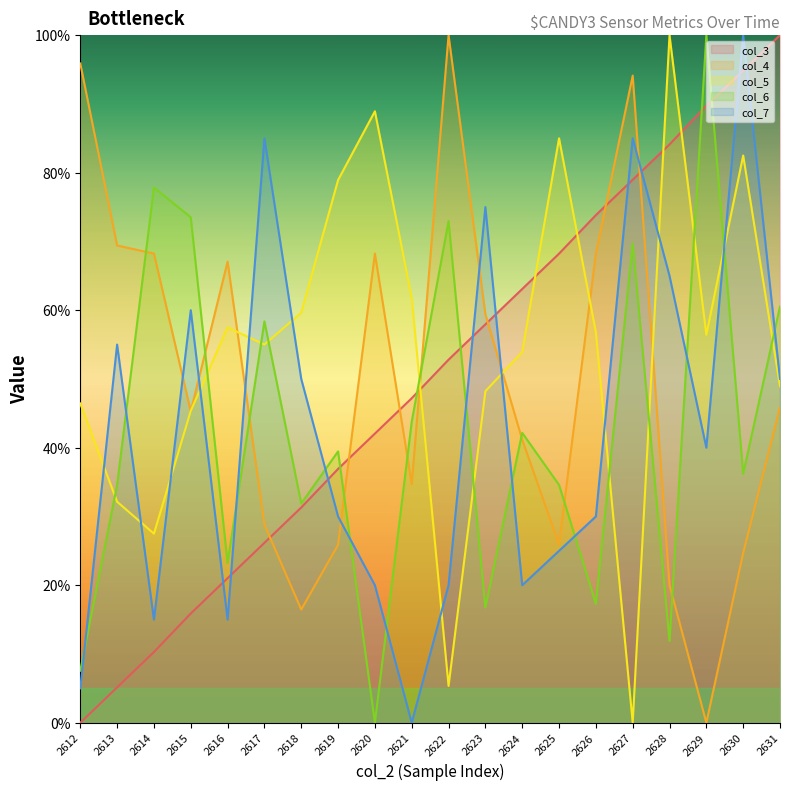

Is this an area chart (filled region under the line)?

No